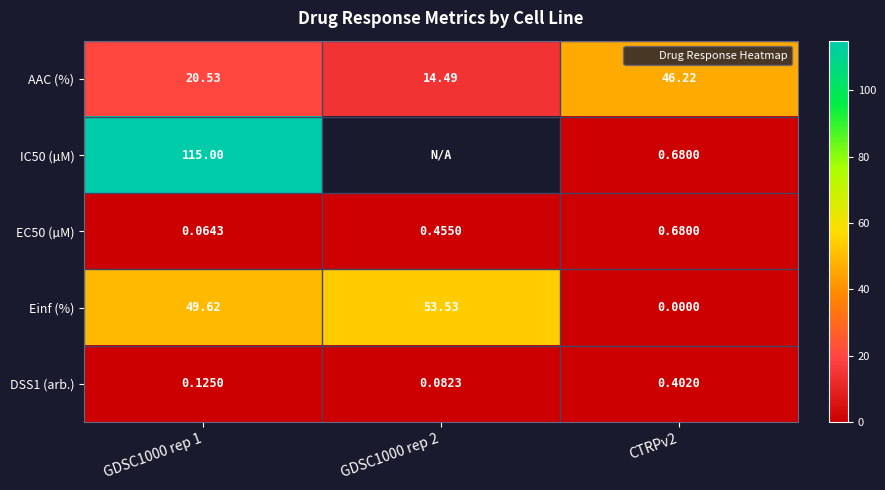

Which series has the largest range (max minus min)?

IC50 (µM)